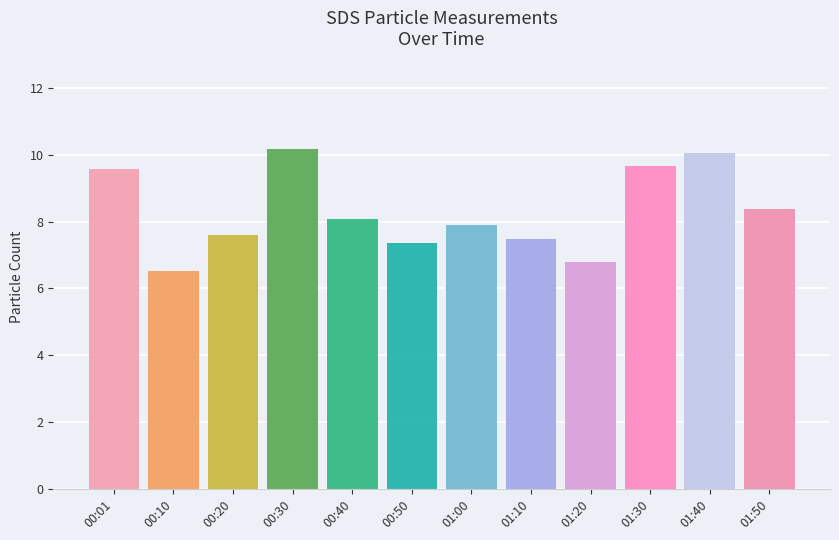

What is the difference between the second highest and second lowest values?

3.3